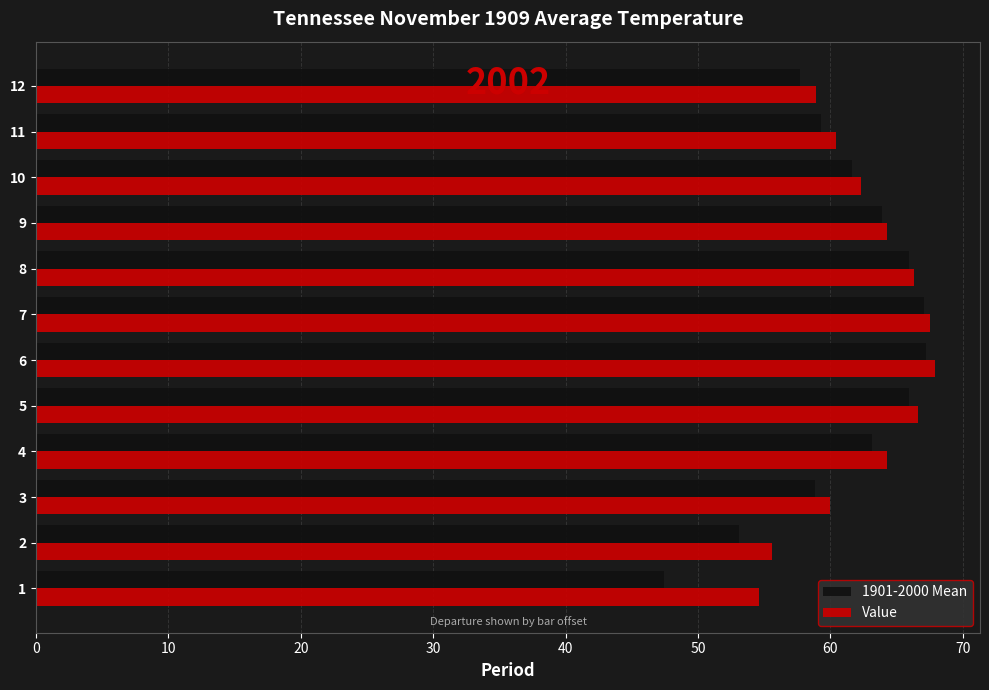

What value does the Value series have at 9?

64.3